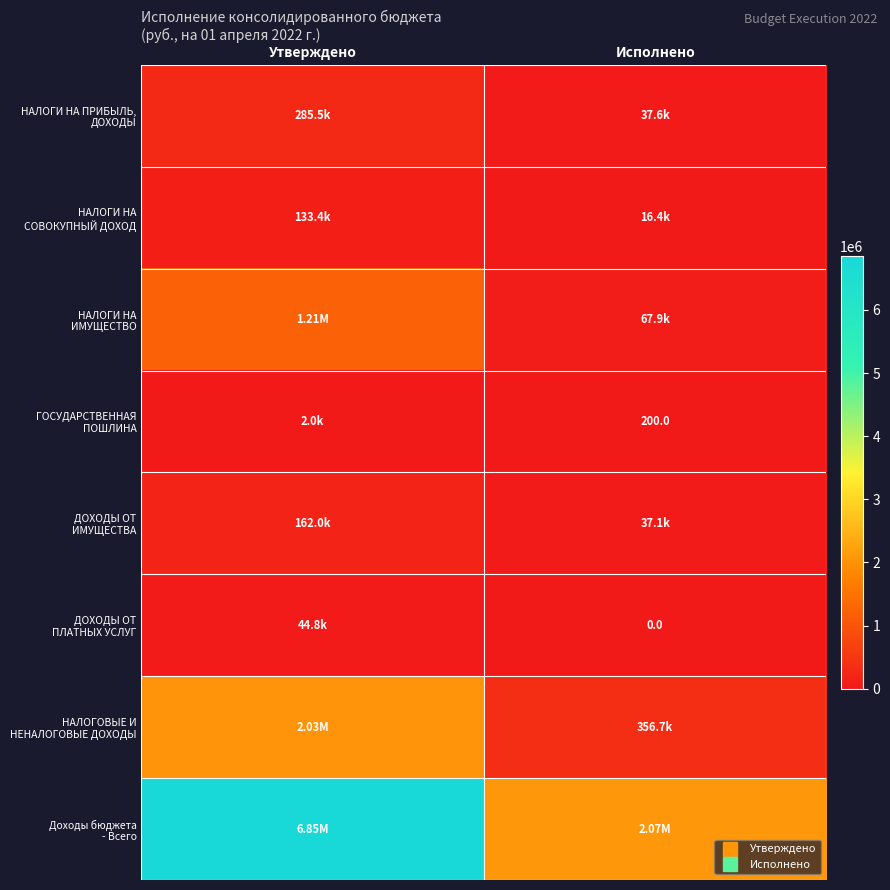

What is the spread (max minus min) of values at Утверждено?

6851200.0